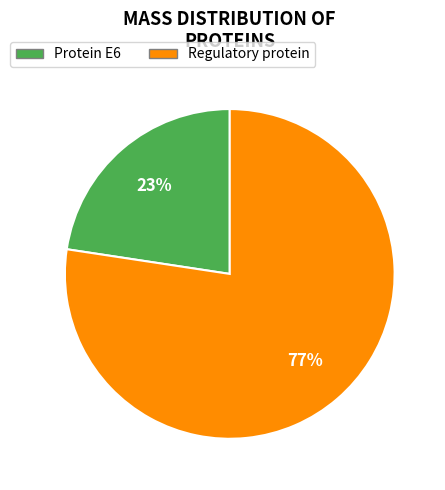

Does any single category account for the majority?

Yes